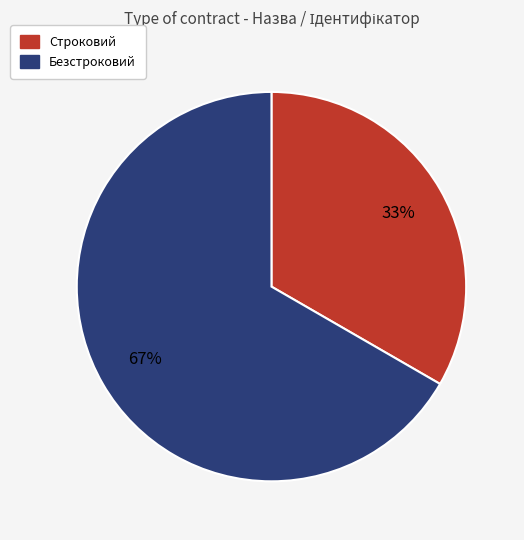

How many slices are in this pie chart?

2